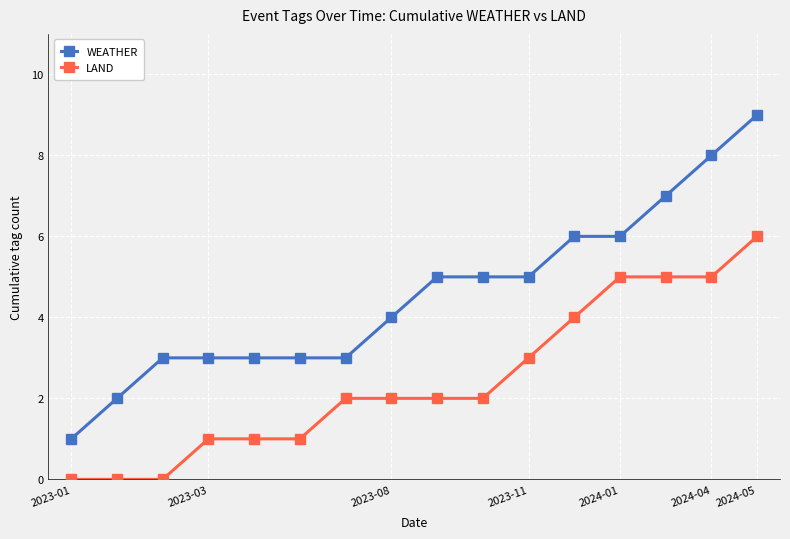

True or false: LAND and WEATHER intersect in this chart.

False